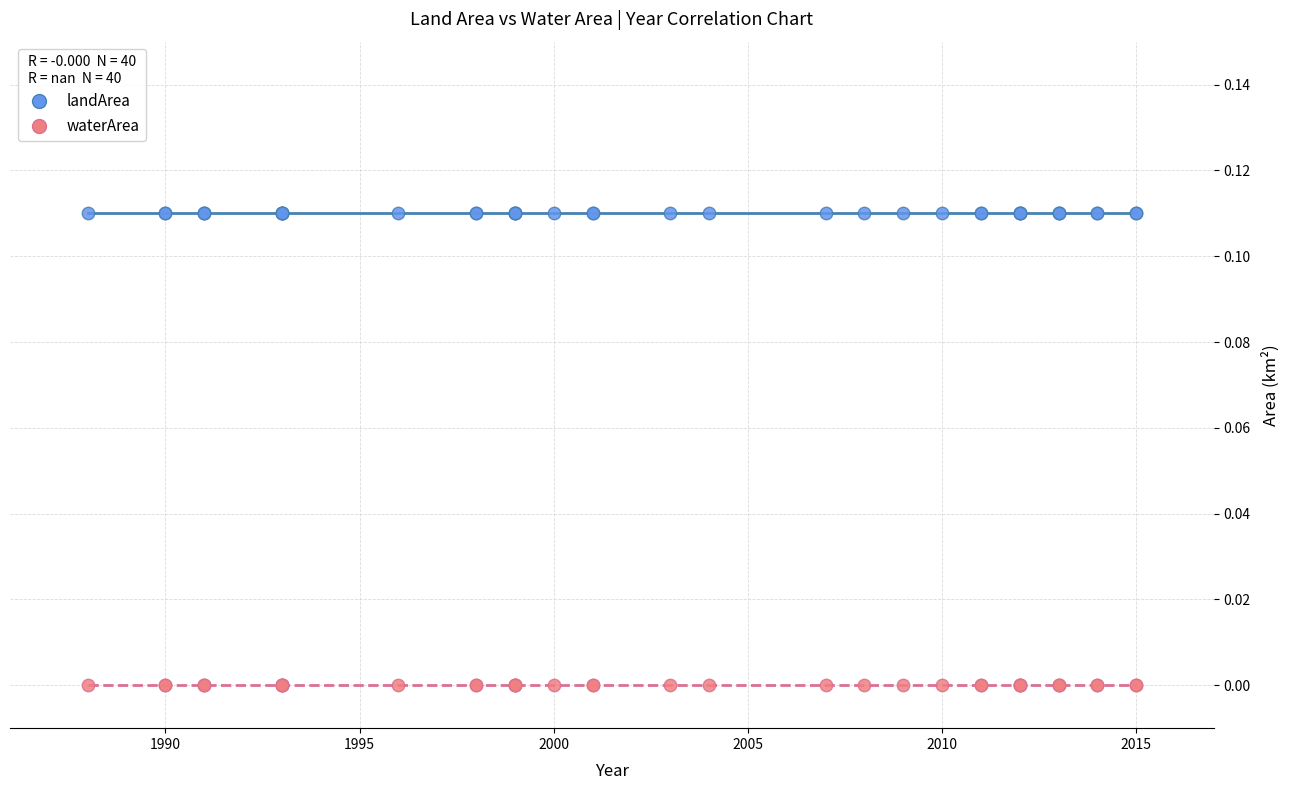

Which series reaches the maximum Y coordinate?

landArea